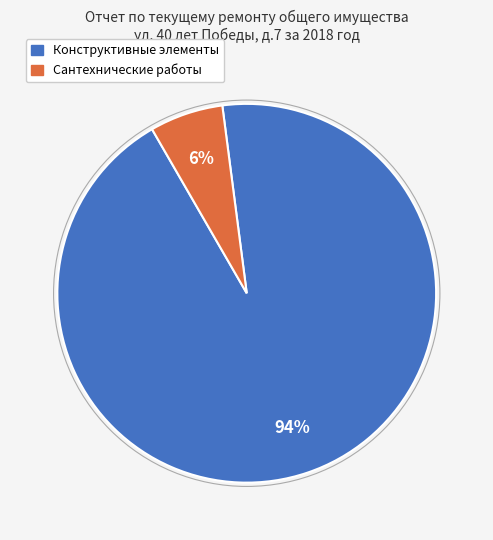

To the nearest percent, what is the average slice percentage?

50%